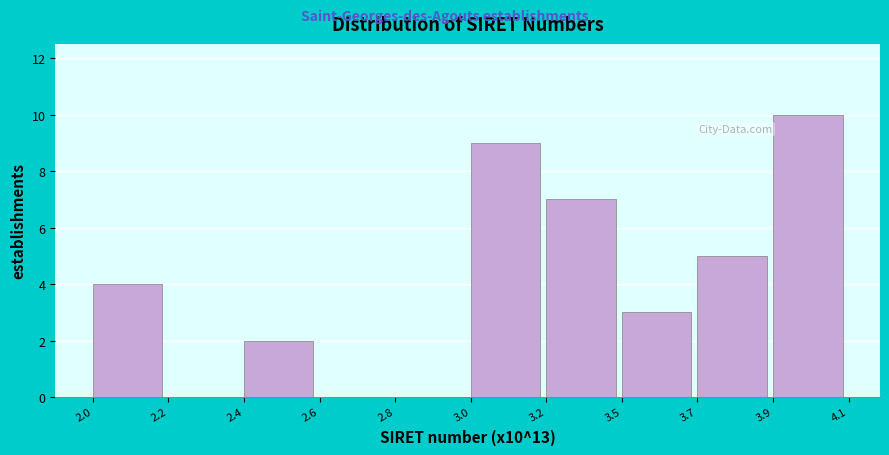

Reading right to left, list all the values displayed in this chart.

3.9=10	3.7=5	3.5=3	3.2=7	3.0=9	2.8=0	2.6=0	2.4=2	2.2=0	2.0=4